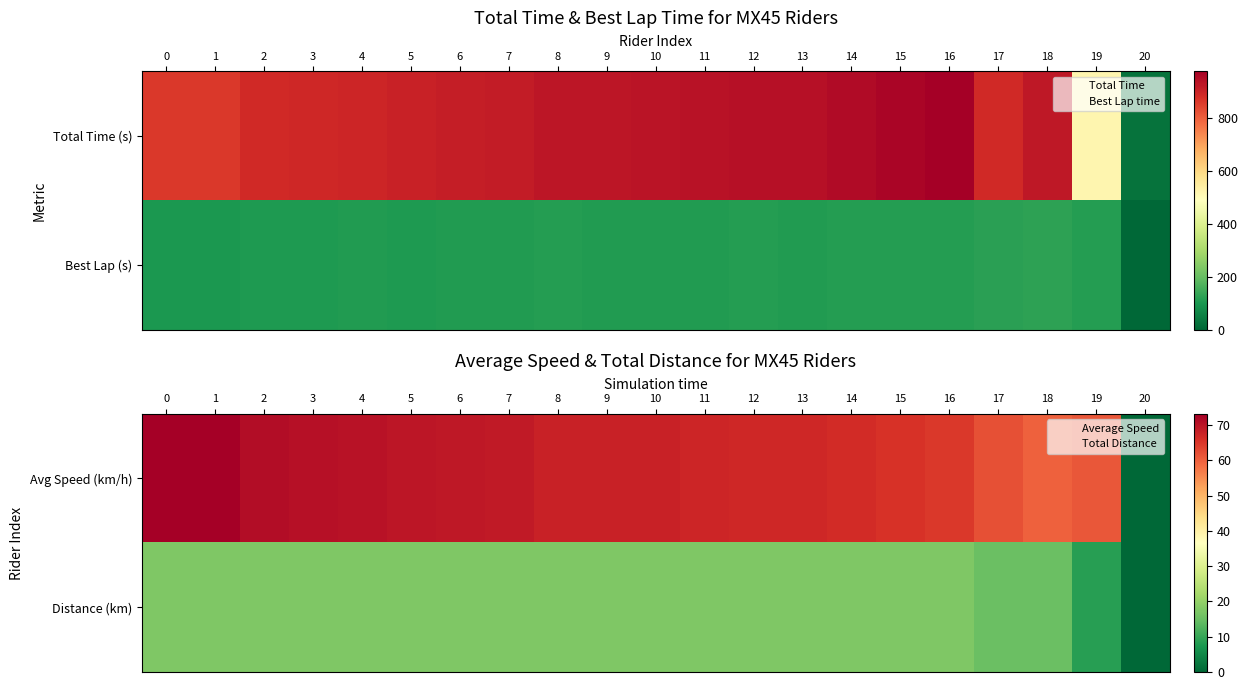

What is the difference between the highest and lowest values at 12?

49.6